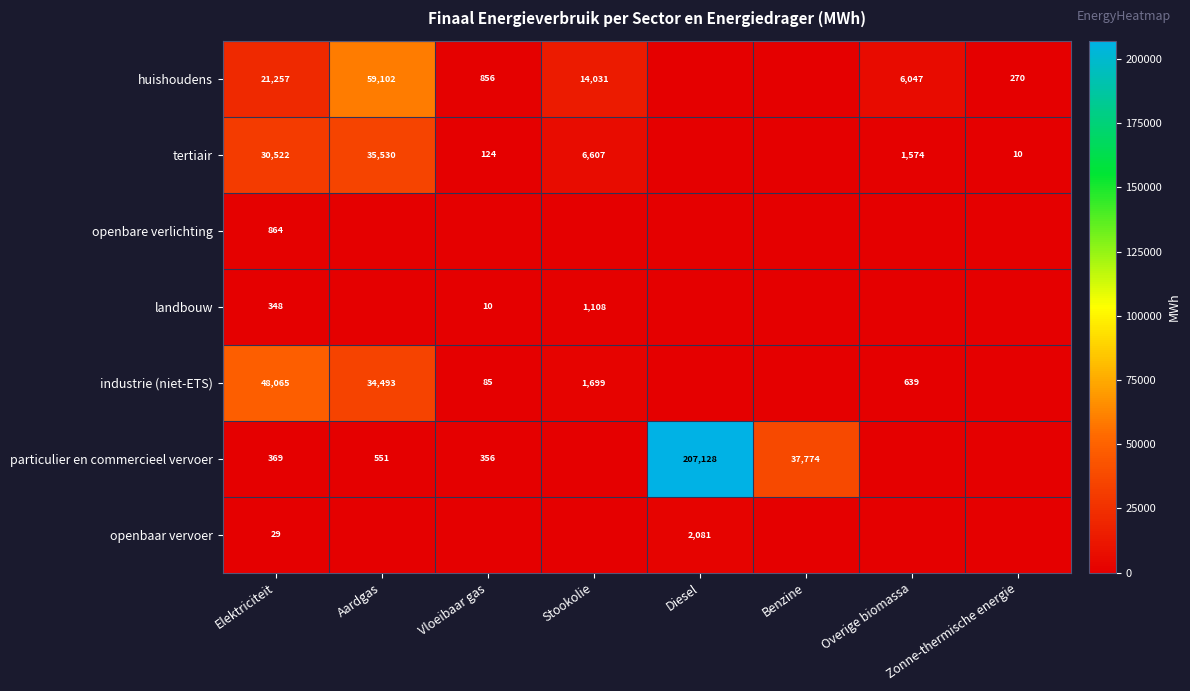

The openbaar vervoer series shows 49 at Elektriciteit. True or false?

False